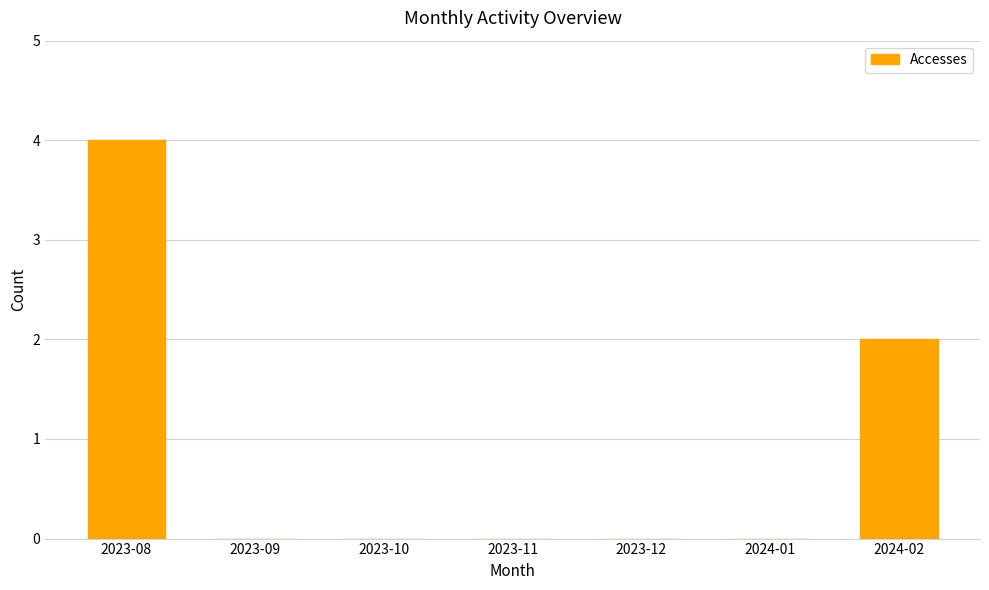

The value at 2023-08 is 4. True or false?

True